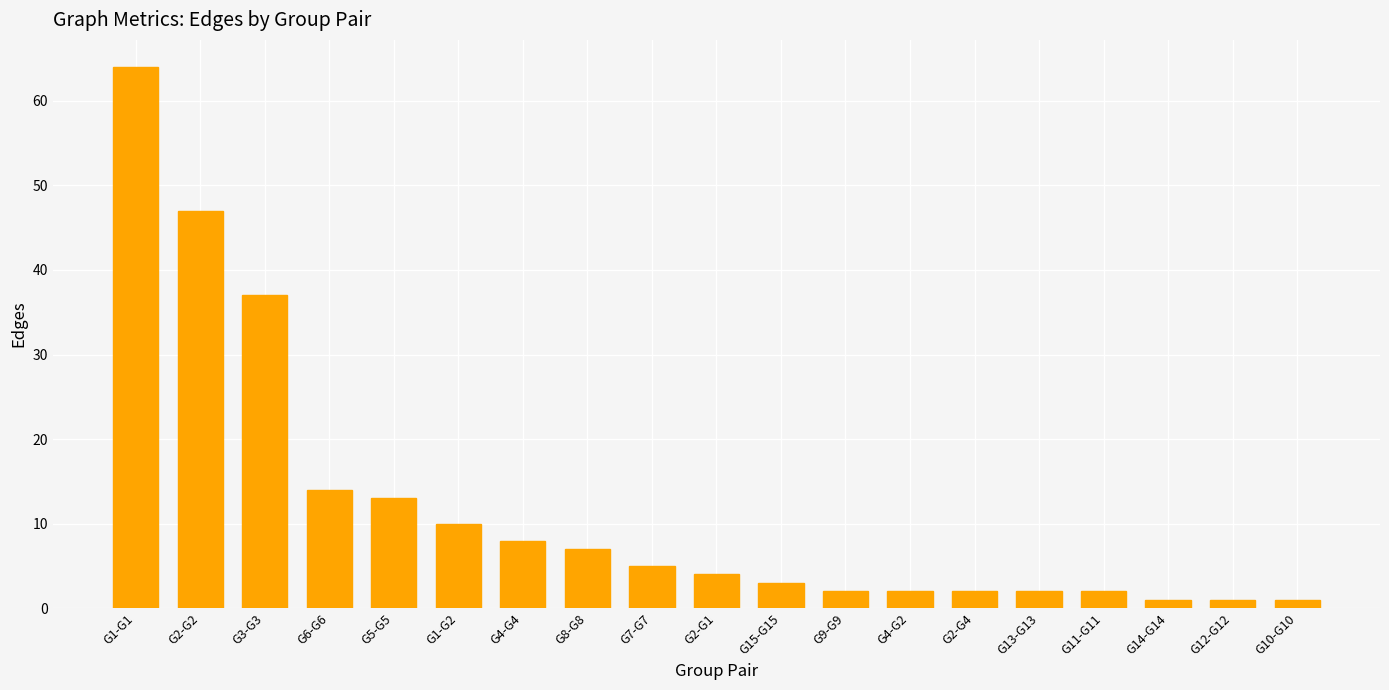

How many data points are less than 4?

9